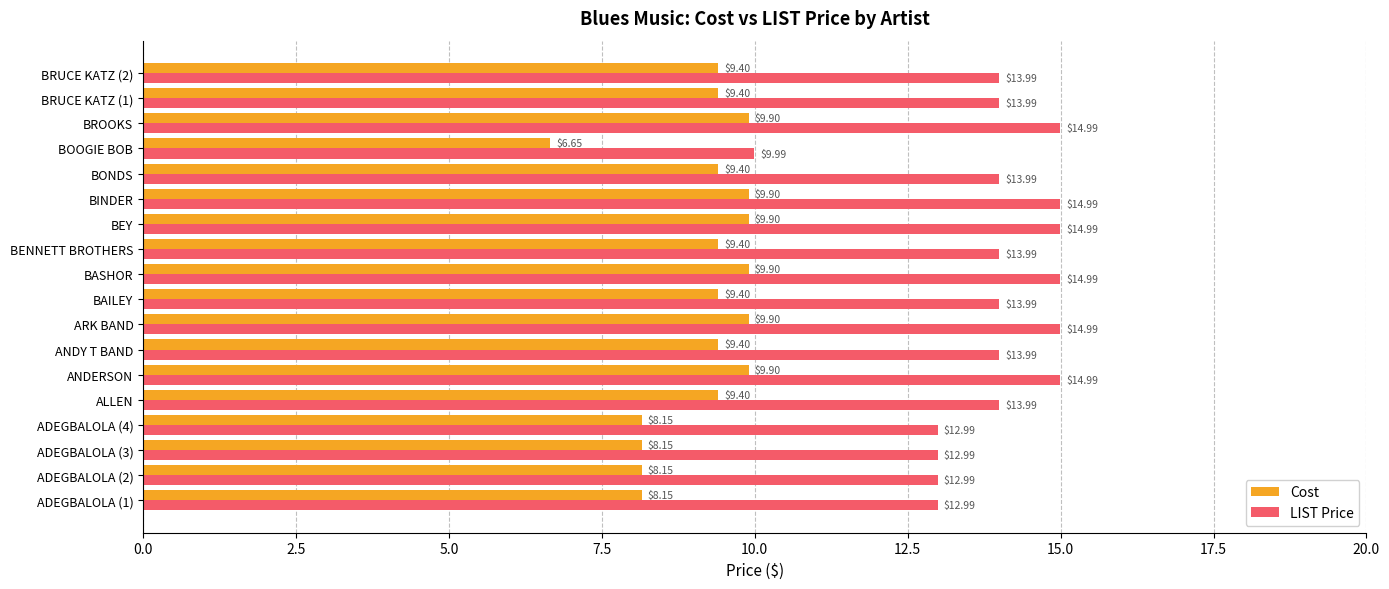

Which series has the largest total across all categories?

LIST Price